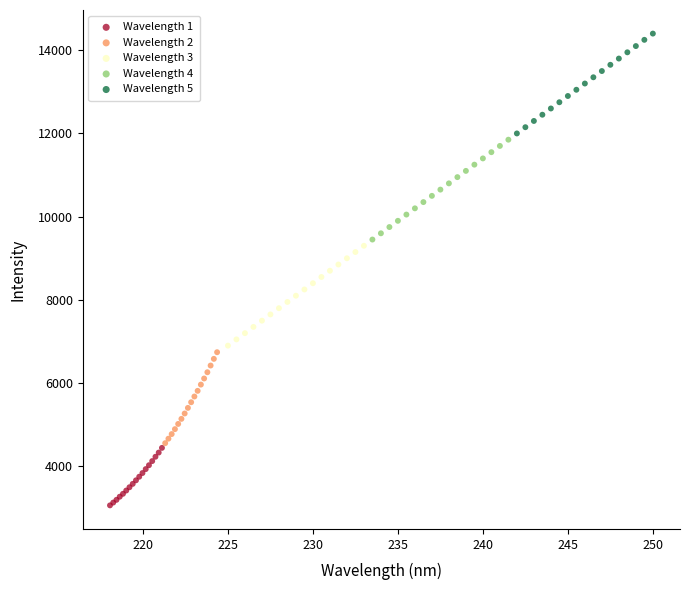

What are all the series names shown in the legend?

Wavelength 1, Wavelength 2, Wavelength 3, Wavelength 4, Wavelength 5